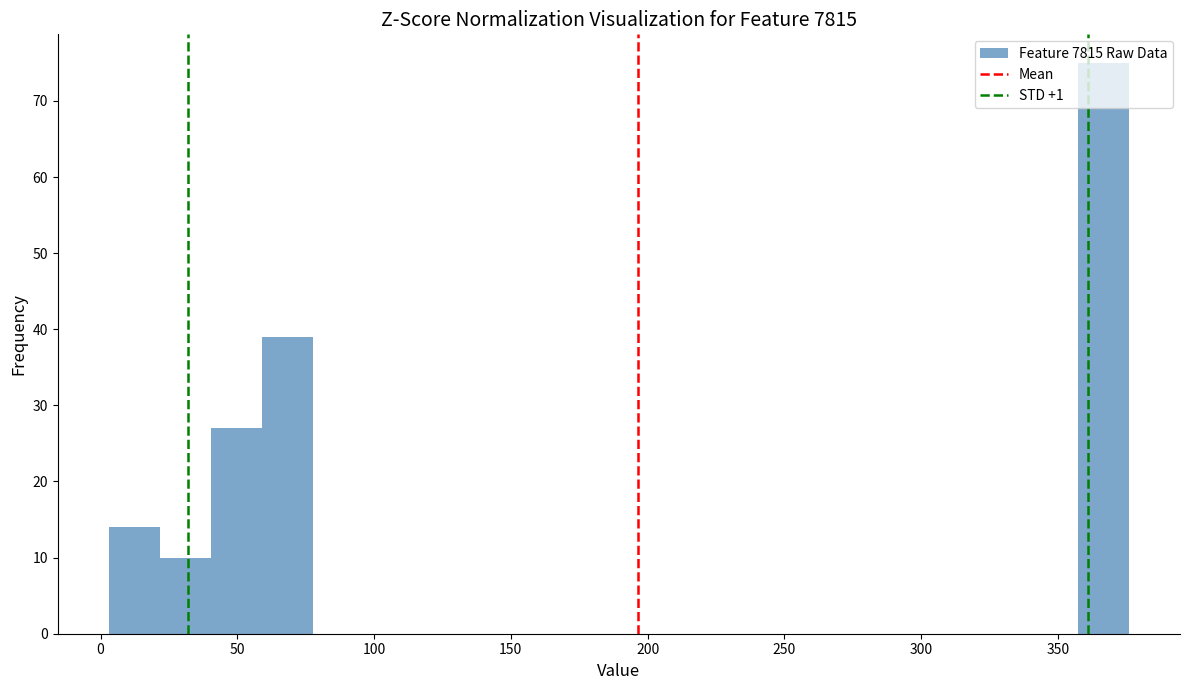

Around what value on the x-axis is the tallest bar? Give the approximate position of its centre, as read against the axis.

365